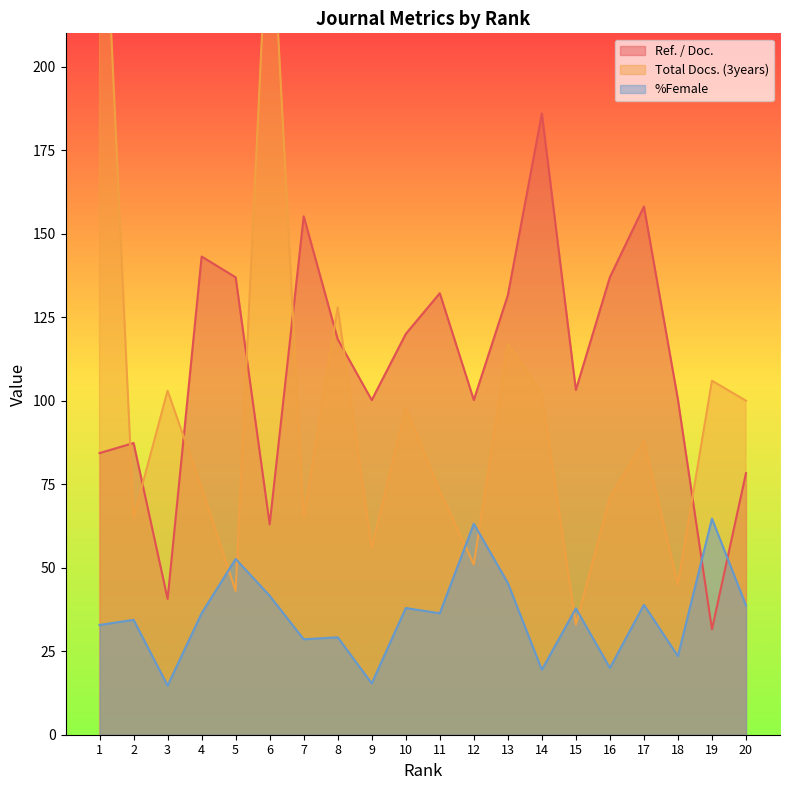

True or false: %Female has a value of 29.2 at 8.

True